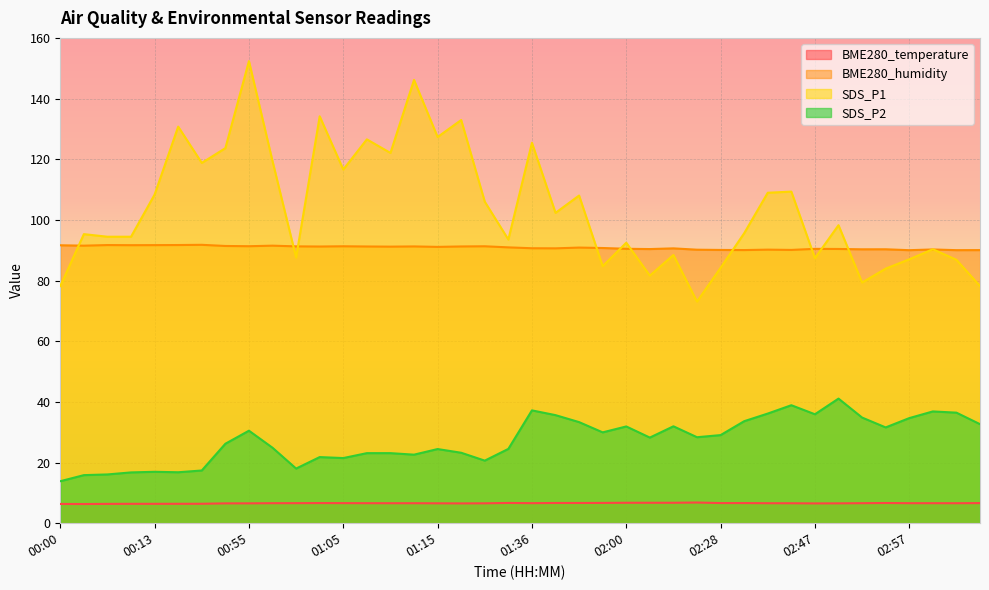

Does the chart display data point markers on the line(s)?

No